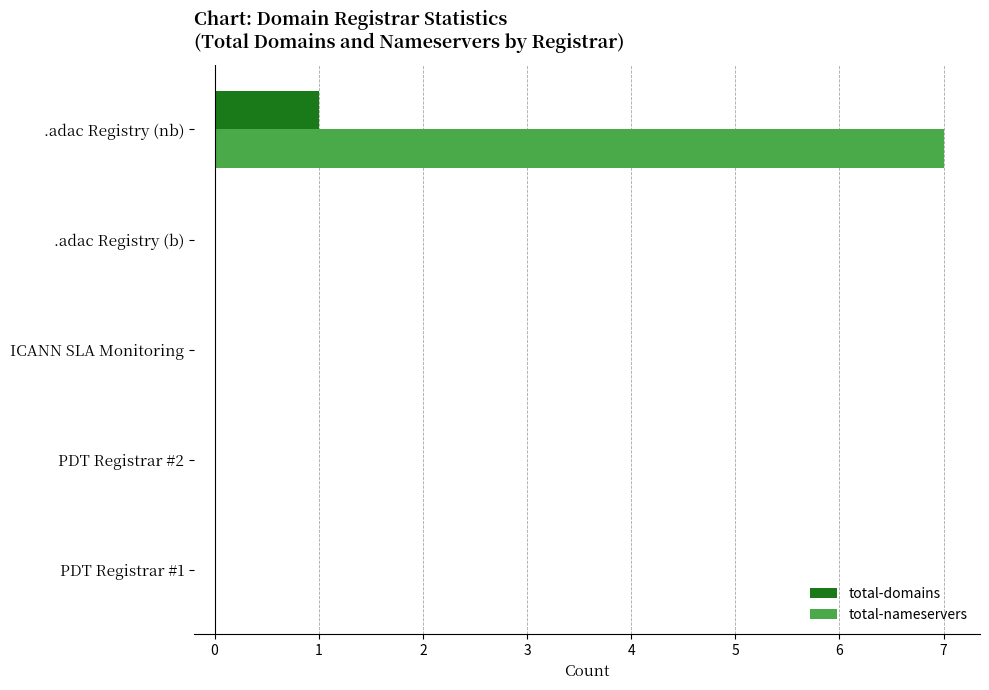

What is the sum of all total-nameservers values?

7